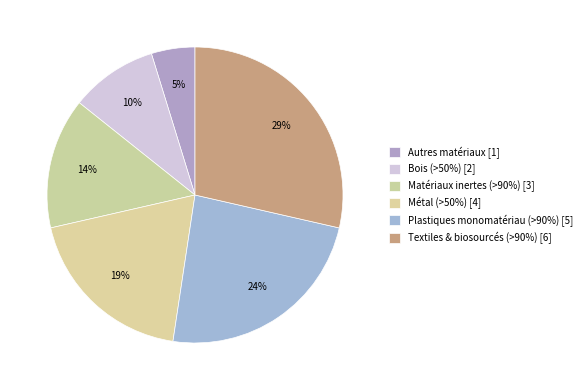

How many segments does this pie chart have?

6